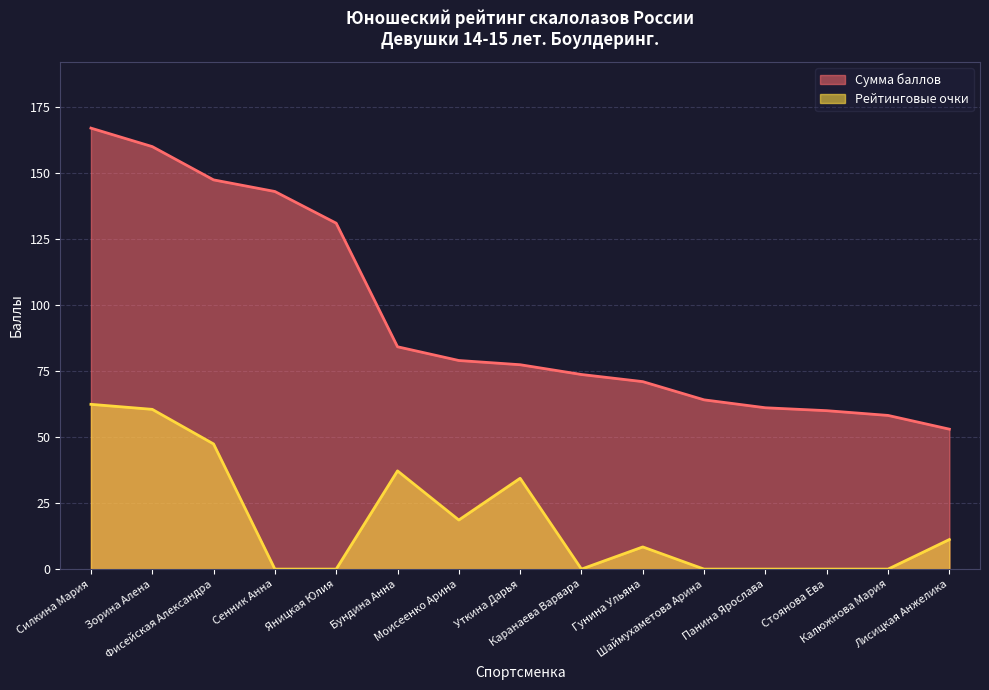

List the series in order of their overall mean, highest first.

Сумма баллов, Рейтинговые очки